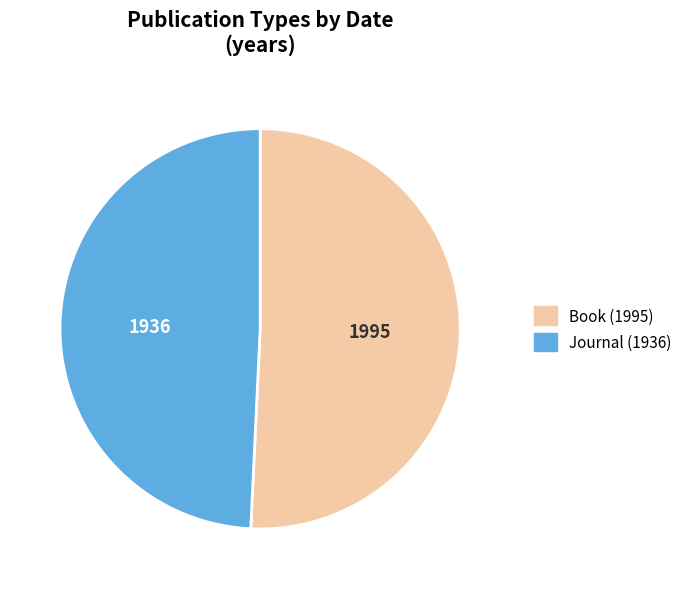

What is the majority slice?

Book (1995)